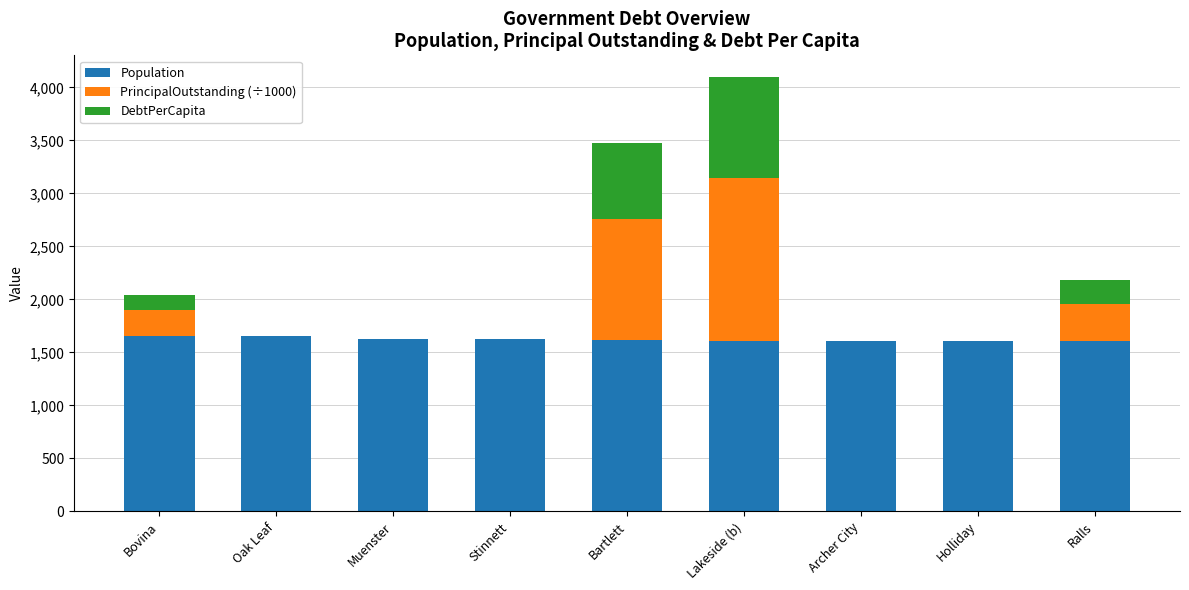

What is the total value across all series at Archer City?

1606.0